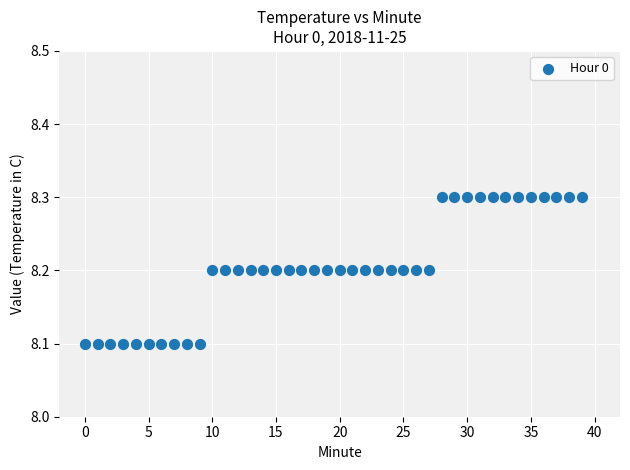

Count the number of points in this scatter plot.

40